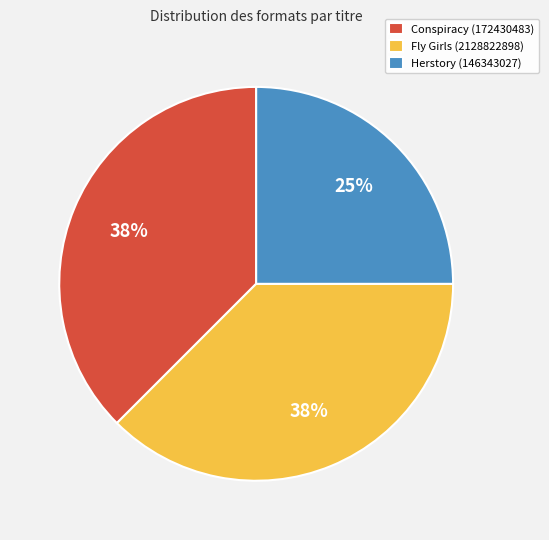

To the nearest percent, what percentage of the pie is Herstory (146343027)?

25%